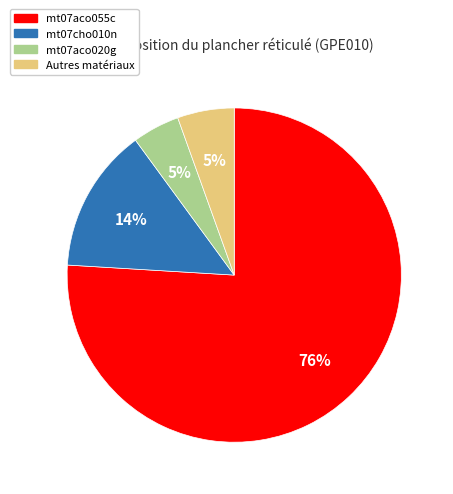

To the nearest percent, what is the difference between the largest and smallest slice percentages?

71%